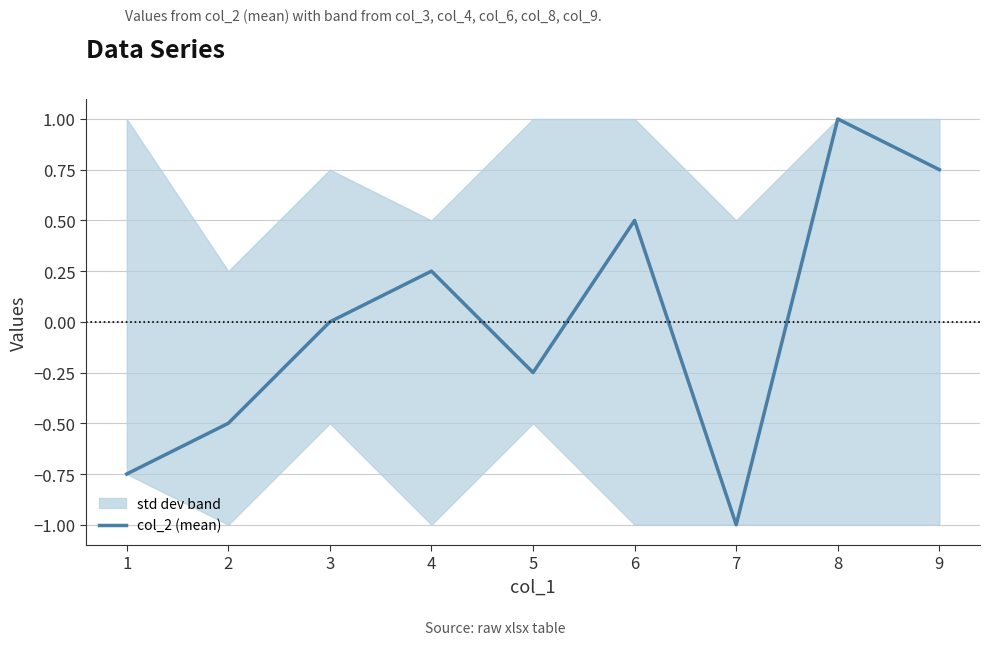

What is the change in value from 1 to 4?

+1.0